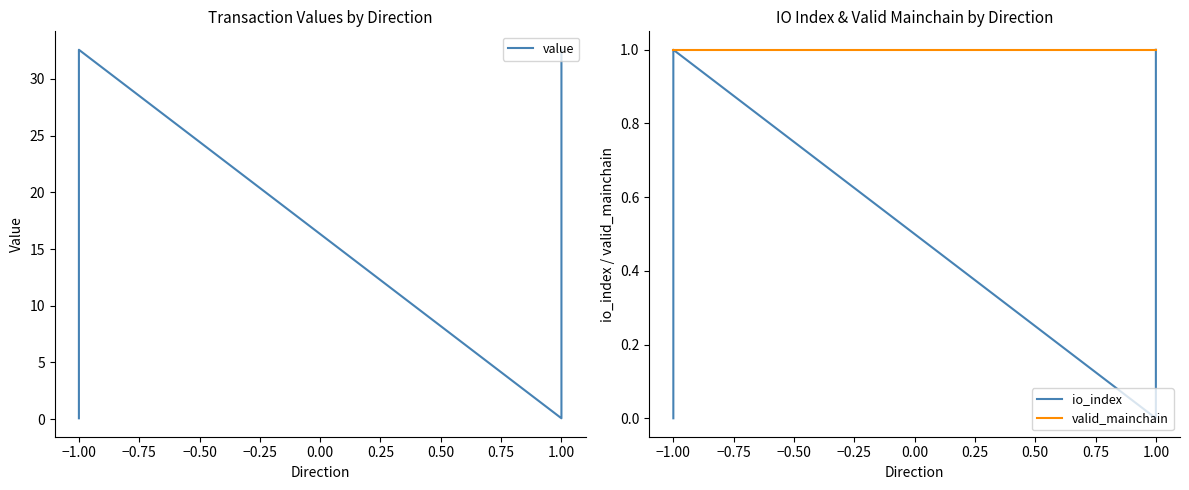

What is the difference between the highest and lowest values at 1.00?

1.0